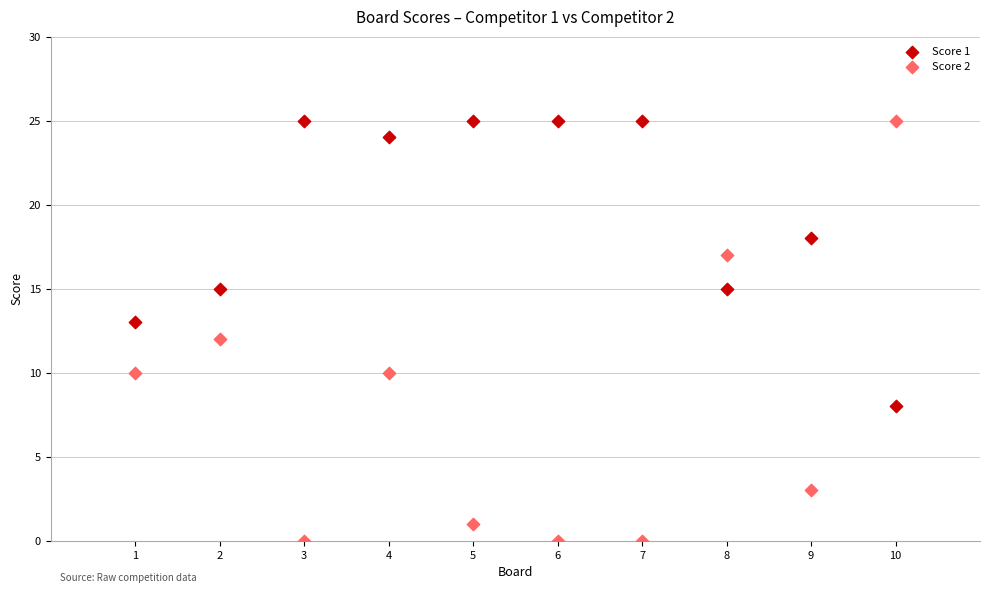

Which series contains the lowest Y value?

Score 2